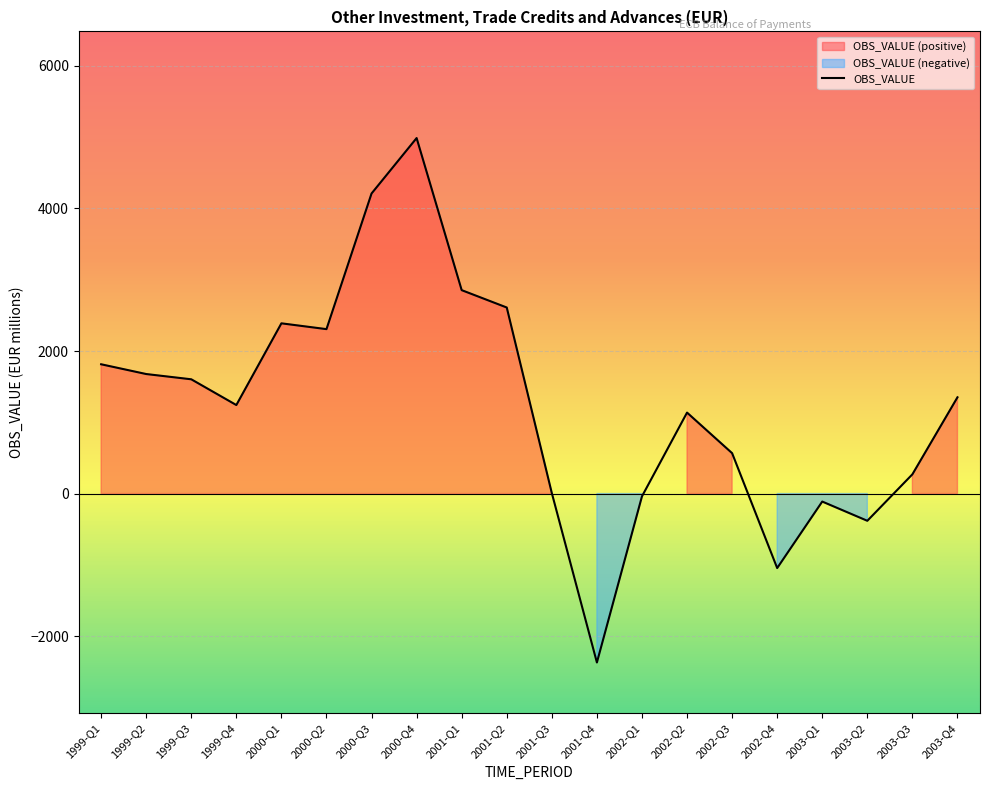

How many data points are above 1350?

10